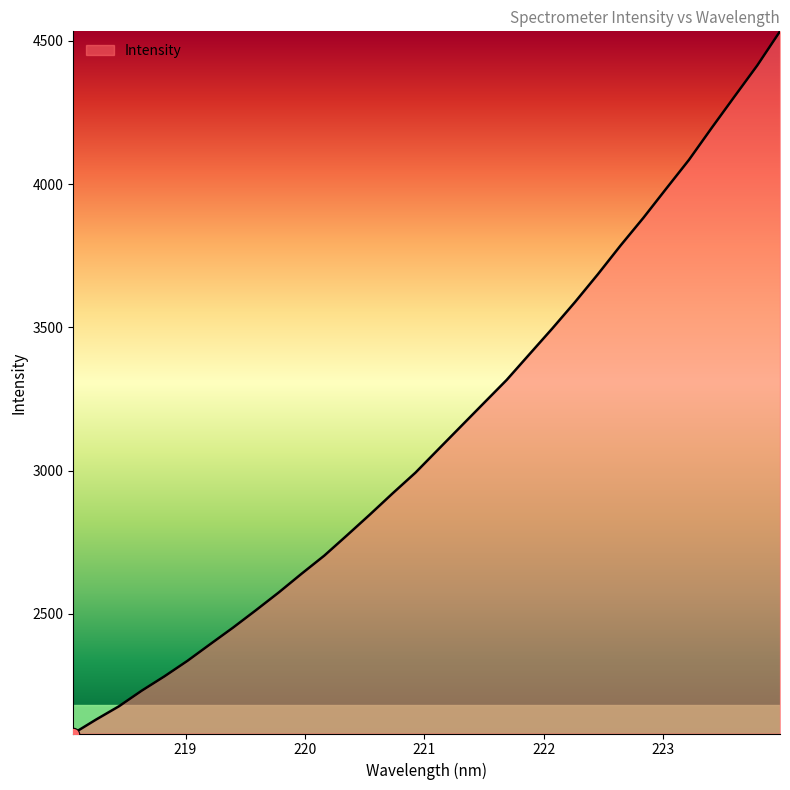

What is the smallest value displayed?

2082.6